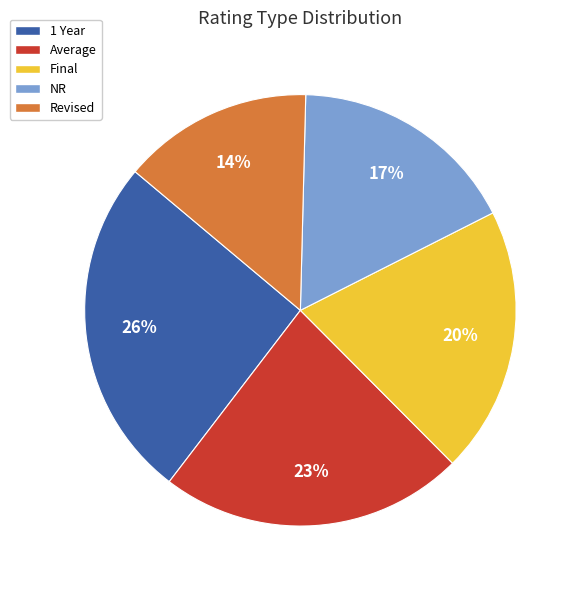

What percentage is the Final slice, to the nearest percent?

20%